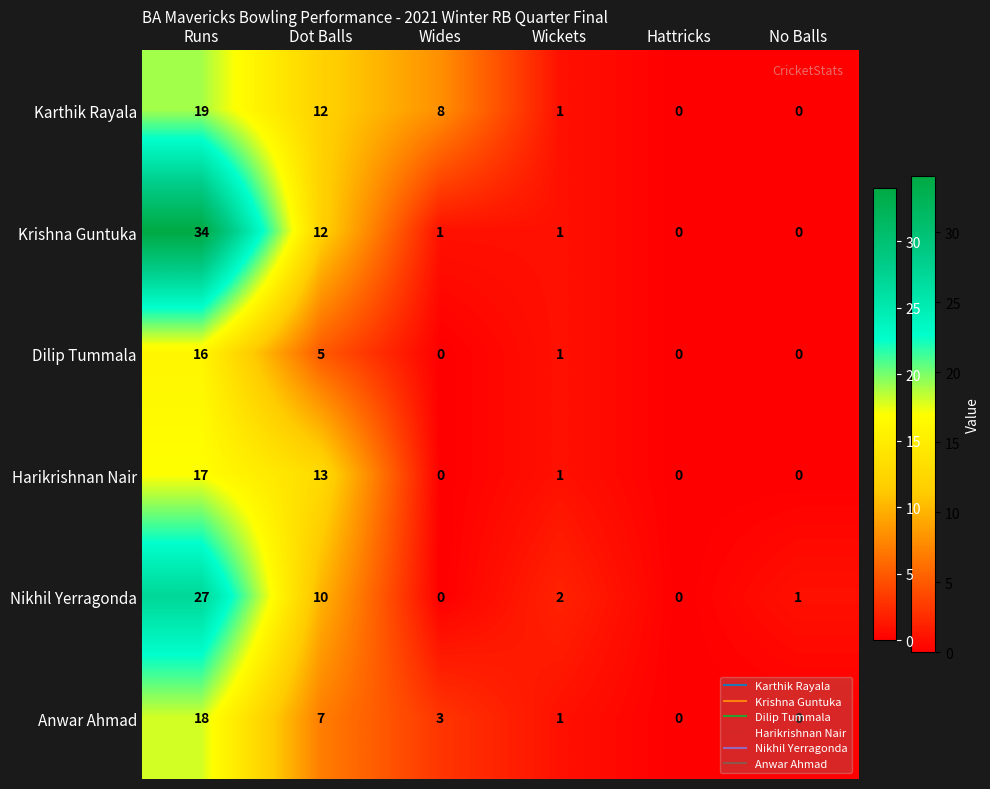

Is it true that Dilip Tummala equals 0 at Hattricks?

True